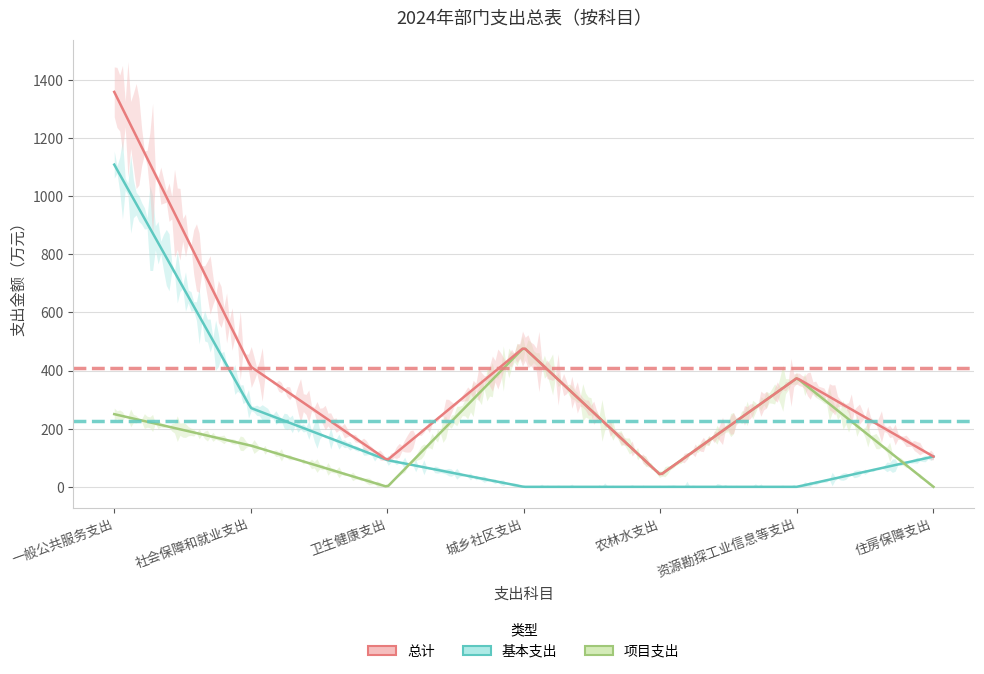

The 项目支出 series shows 0.0 at 卫生健康支出. True or false?

True